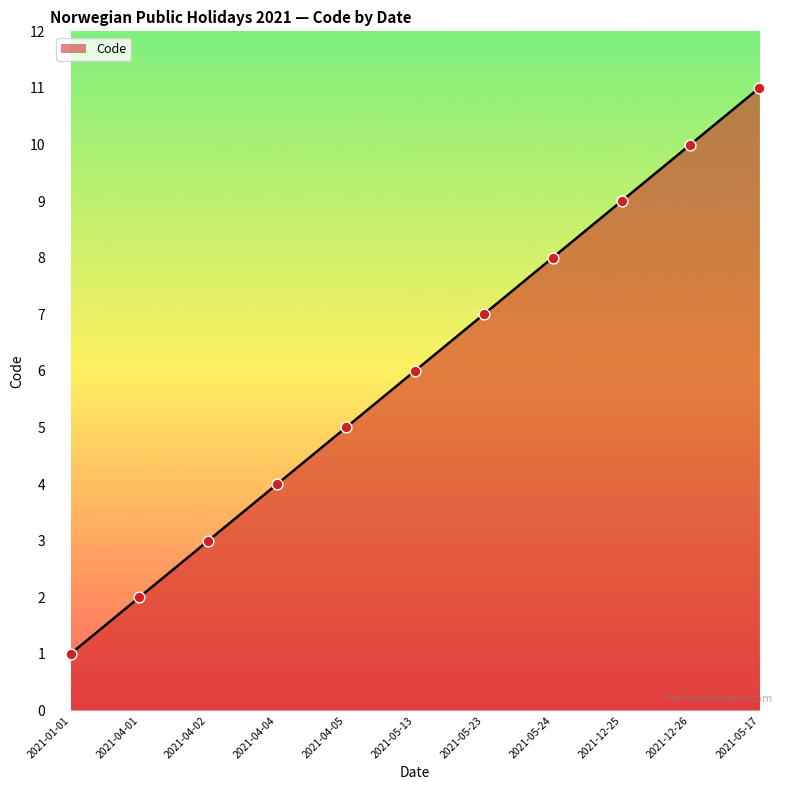

Approximately how many times larger is the value at 2021-04-04 compared to 2021-01-01?

4.0